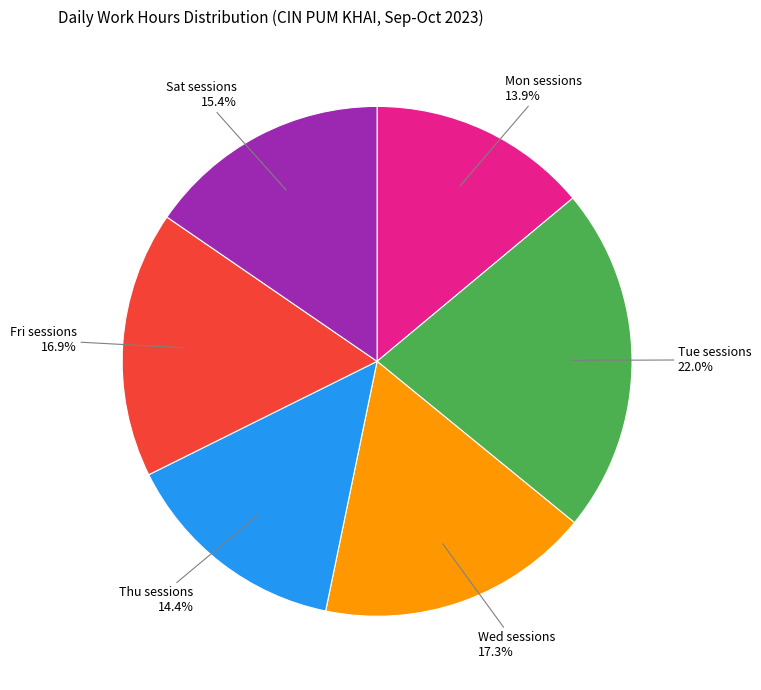

Is there a majority slice in this chart?

No